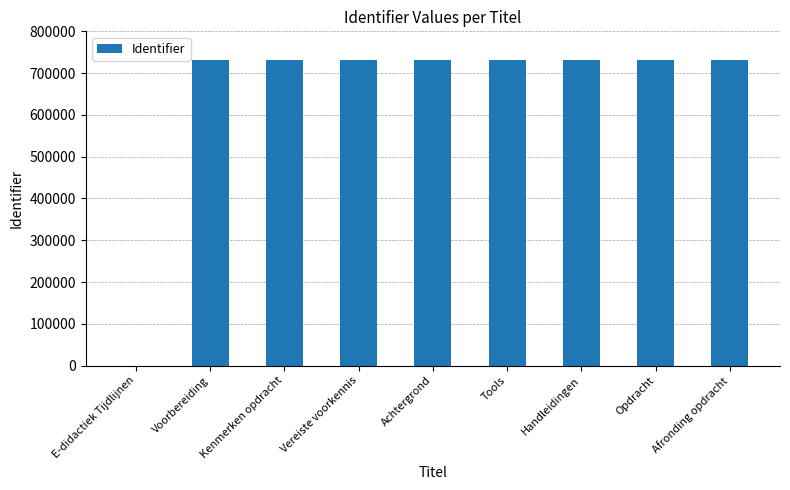

What is the approximate value at Handleidingen?

732312